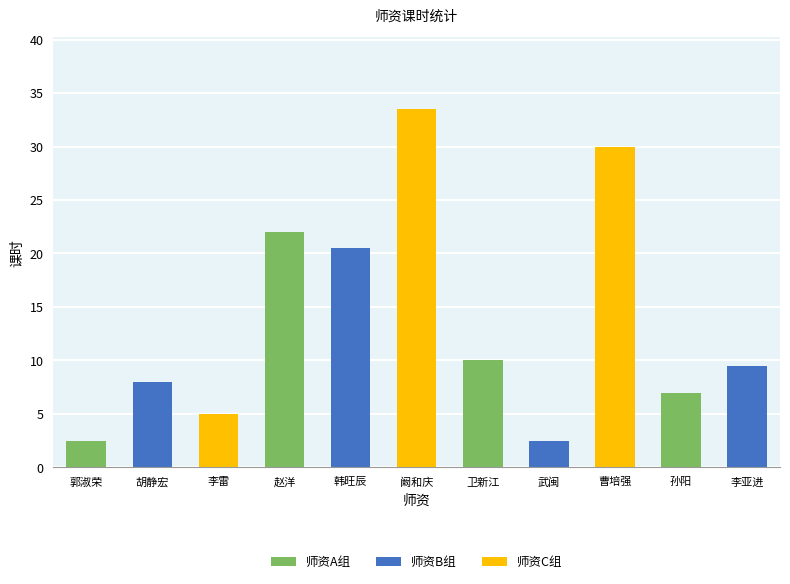

Is it true that the value at 武闽 is 0.9?

False